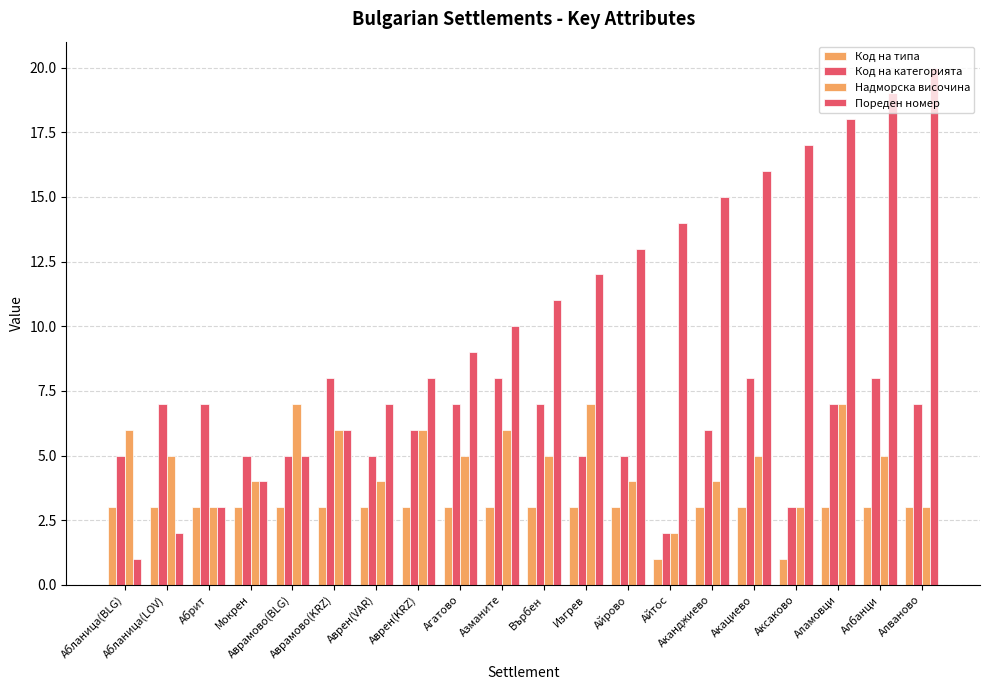

Count the number of data series in this chart.

4